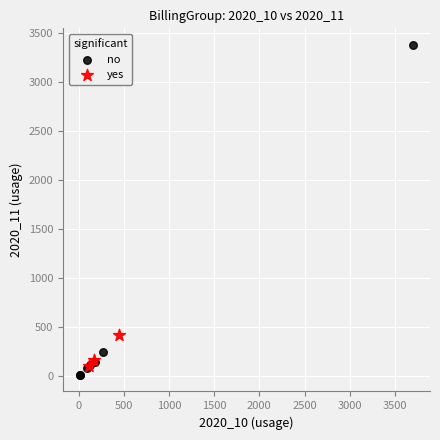

Which series has the largest Y range (max minus min)?

no